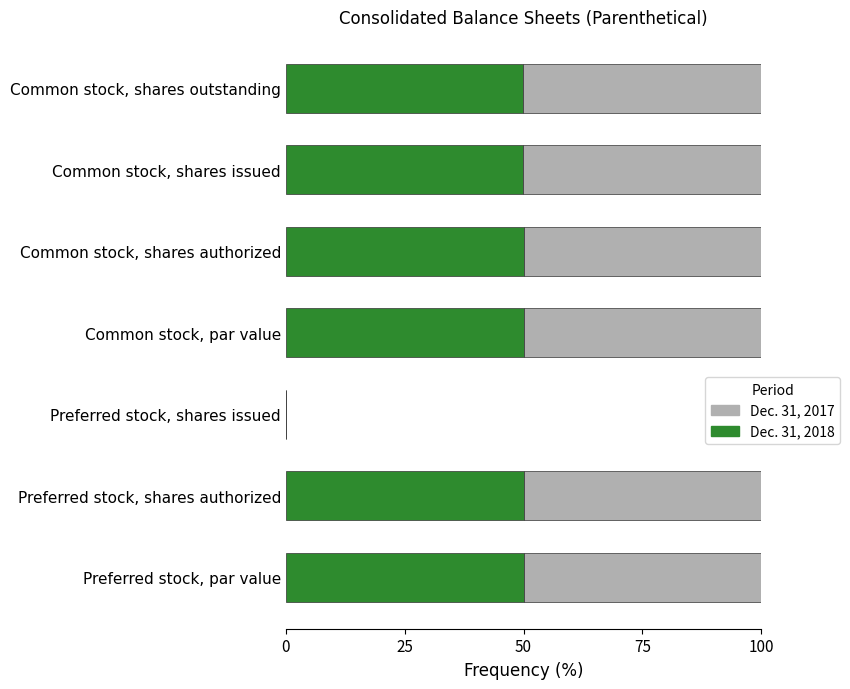

The Dec. 31, 2018 series shows 70.9 at Preferred stock, shares authorized. True or false?

False